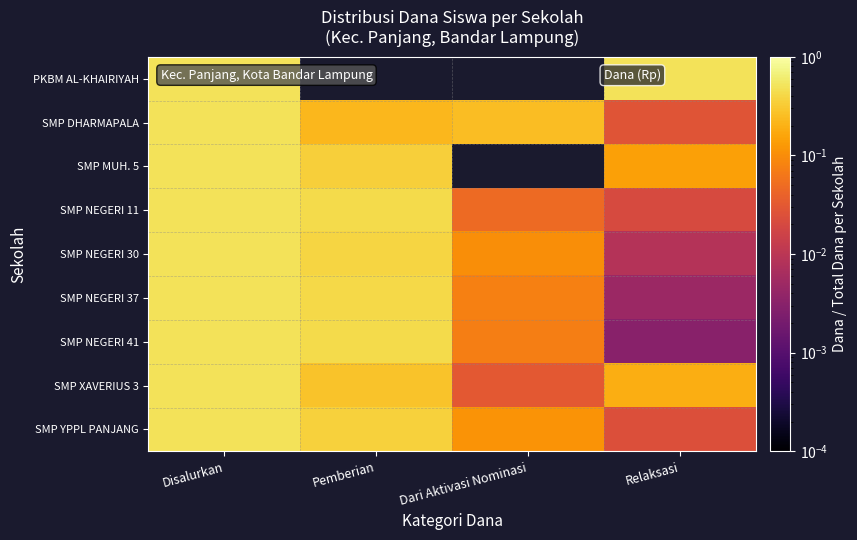

How many distinct data groups are displayed?

9